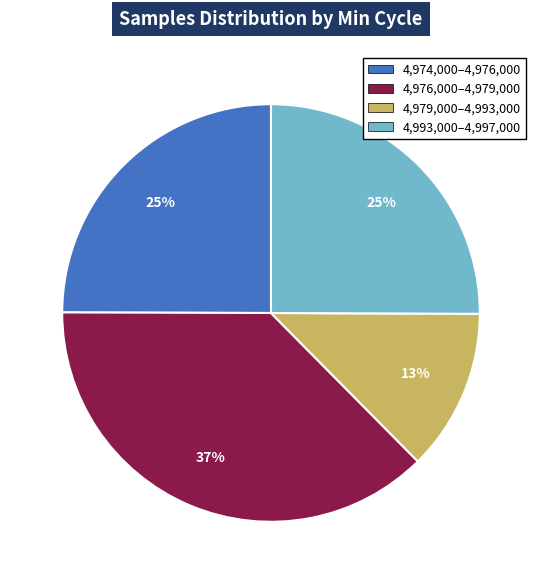

Does any single category account for the majority?

No